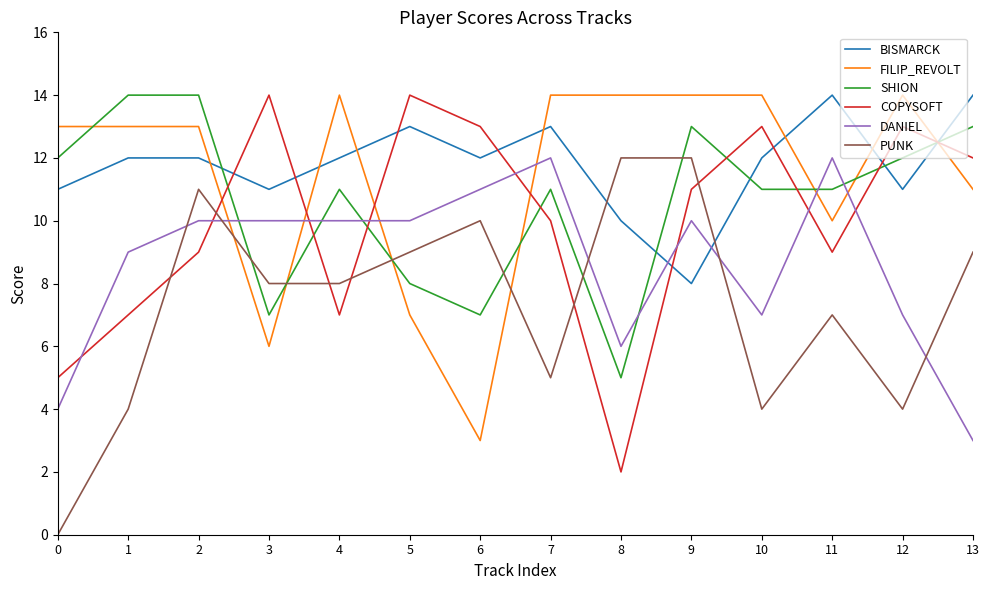

What is the maximum value shown in the chart?

14